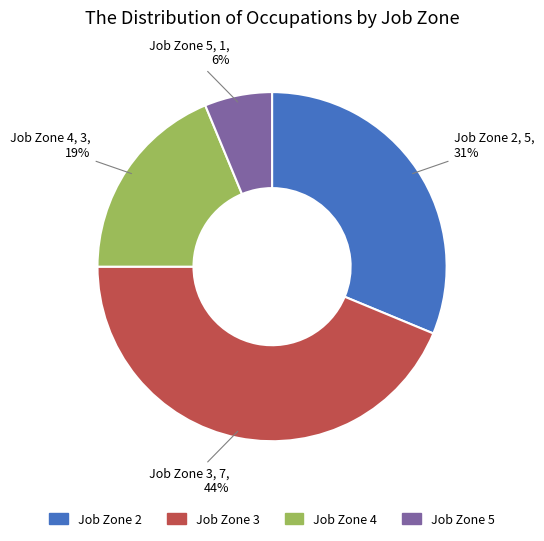

Rank the categories by value from lowest to highest.

Job Zone 5, Job Zone 4, Job Zone 2, Job Zone 3